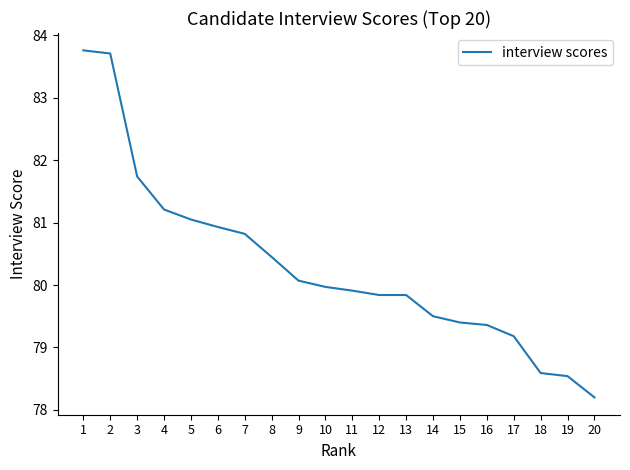

What is the difference between the values at 1 and 18?

5.2